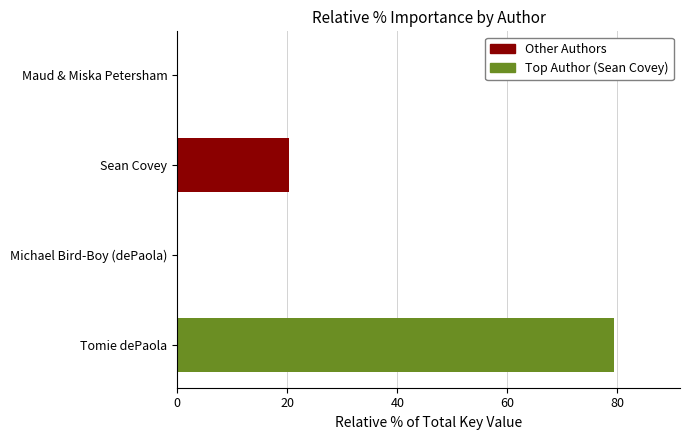

How many values exceed 20?

2